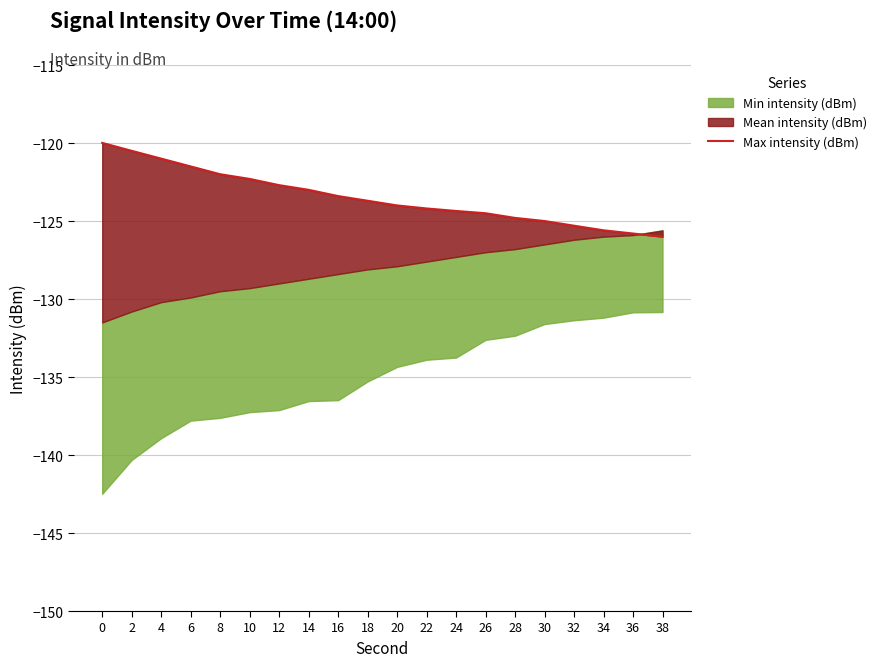

Count the number of values greater than -123.

7